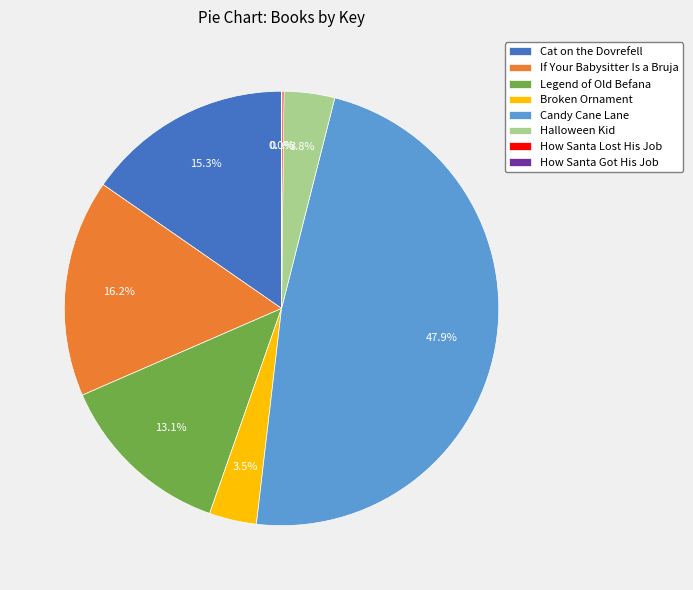

Does any single category account for the majority?

No